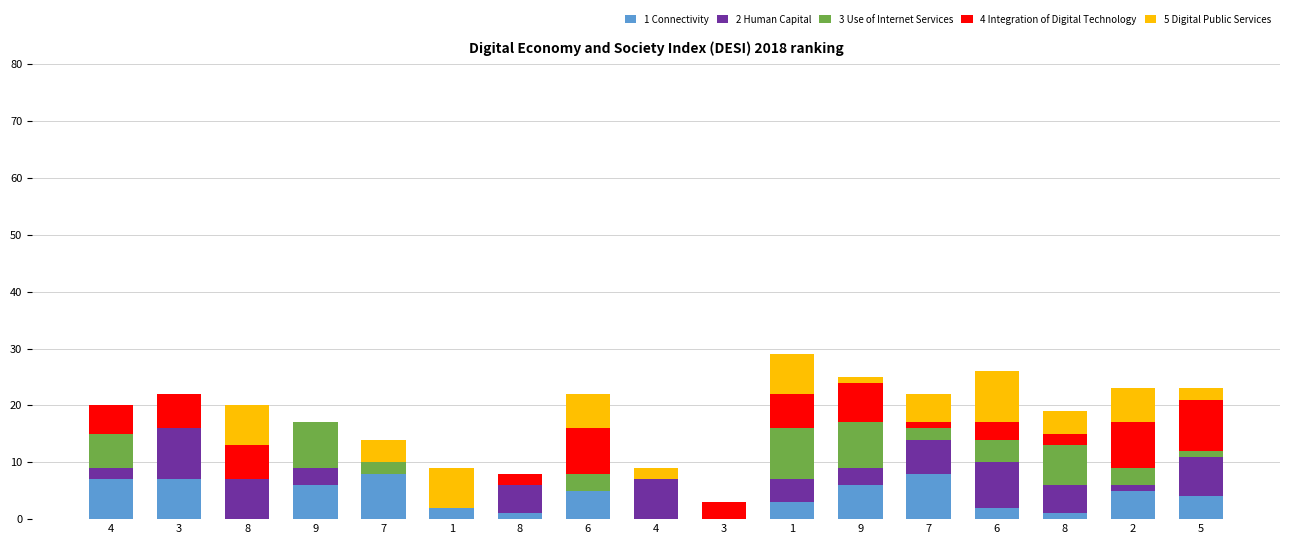

At which category is the sum across all series the highest?

1